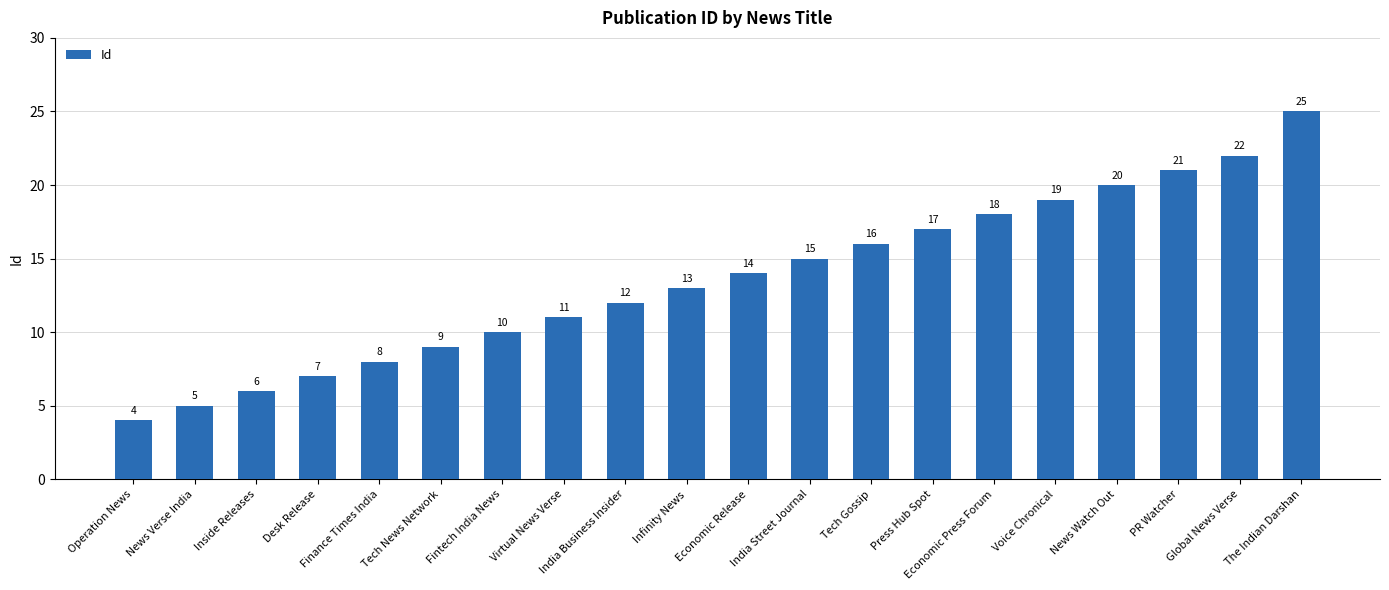

How many data points does each series have?

20